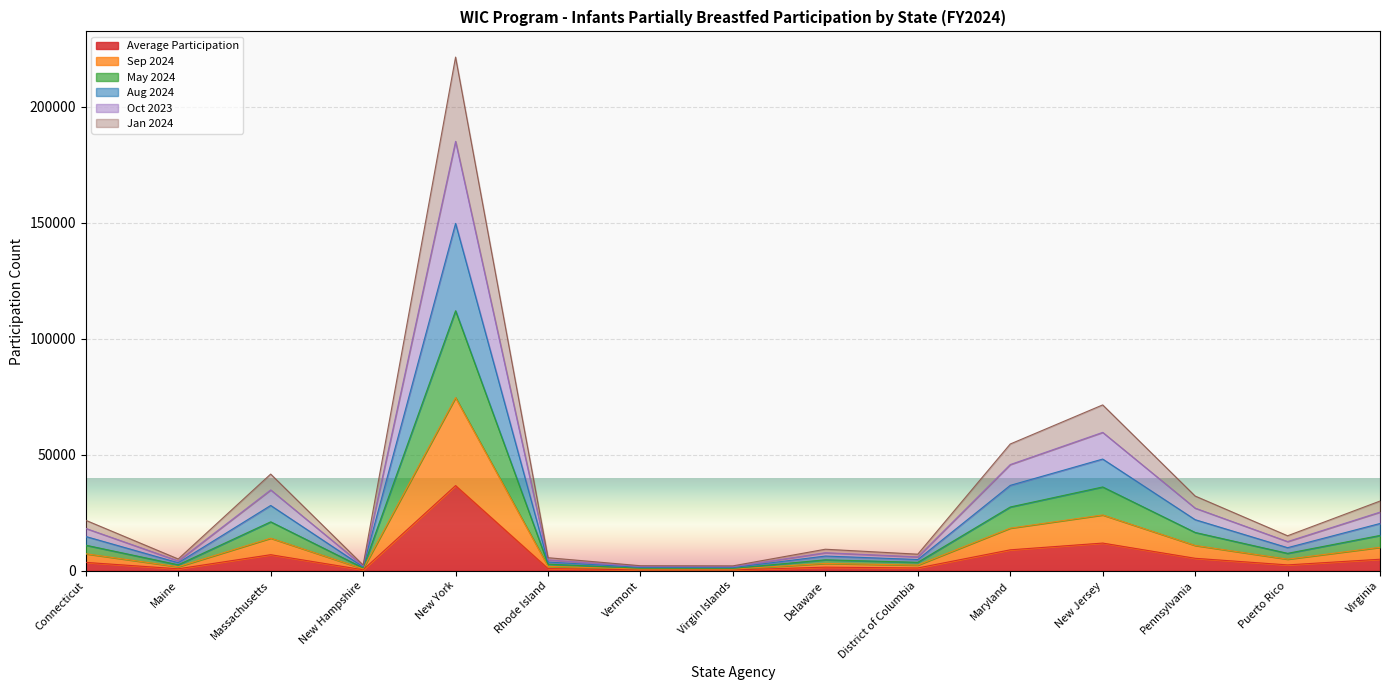

What is the smallest value displayed?

347.9